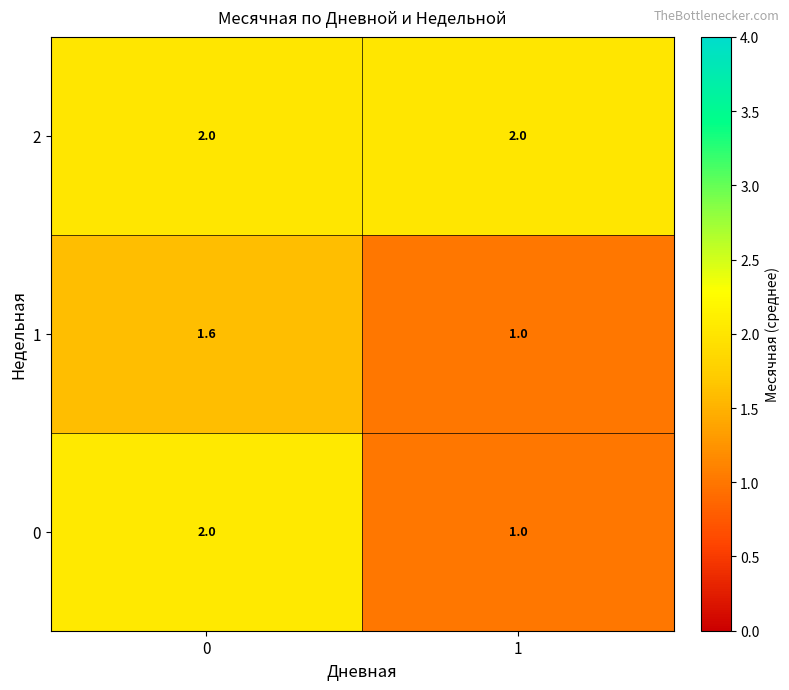

What is the total value across all series at 1?

4.0